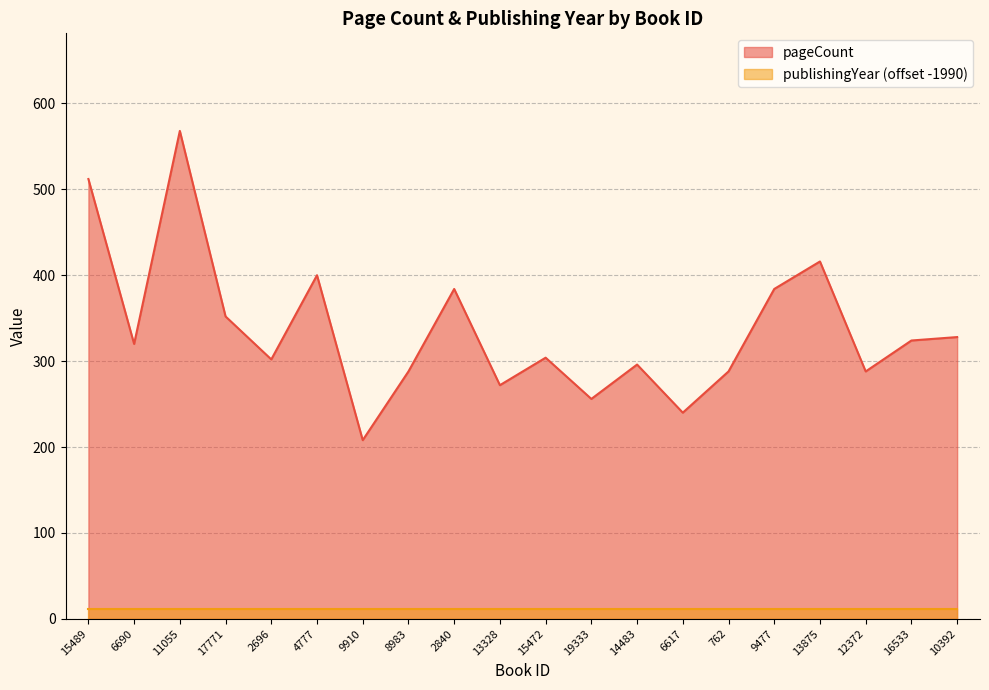

List the labels in order of value, smallest first.

9910, 6617, 19333, 13328, 8983, 762, 12372, 14483, 2696, 15472, 6690, 16533, 10392, 17771, 2840, 9477, 4777, 13875, 15489, 11055